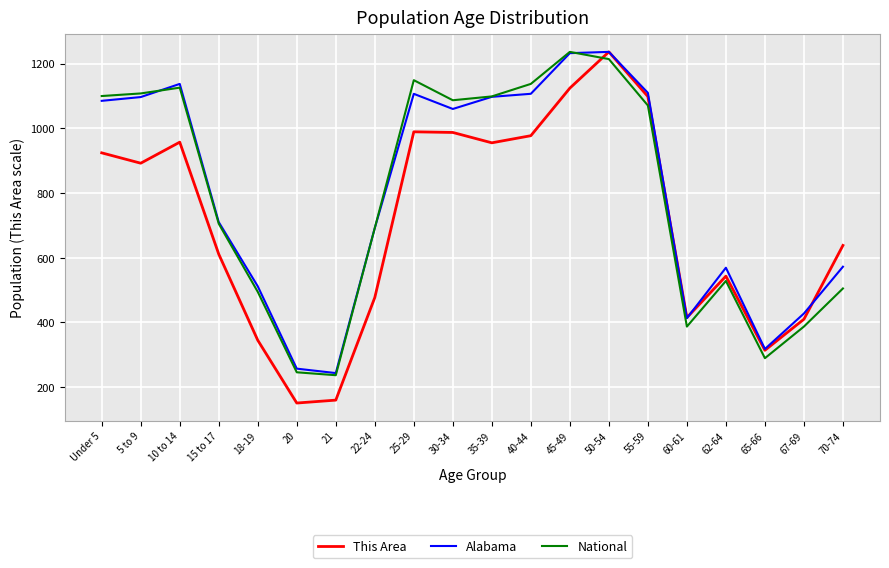

The value of Alabama at 45-49 is 1232.0. True or false?

True